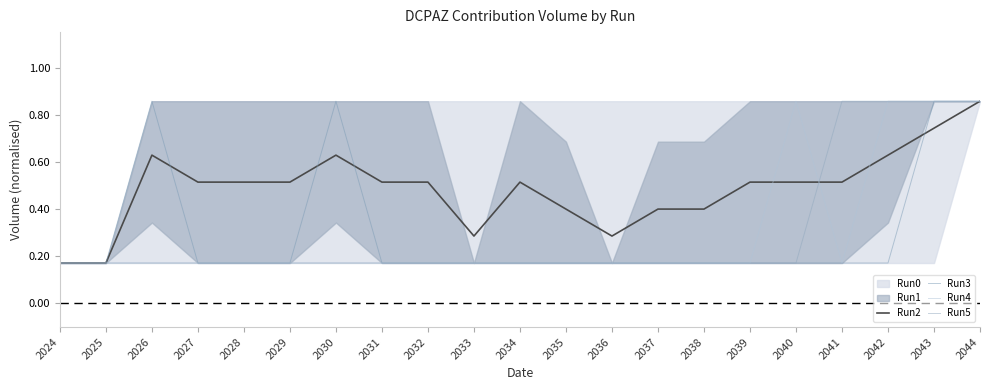

The Run3 series shows 0.2 at 2035. True or false?

True